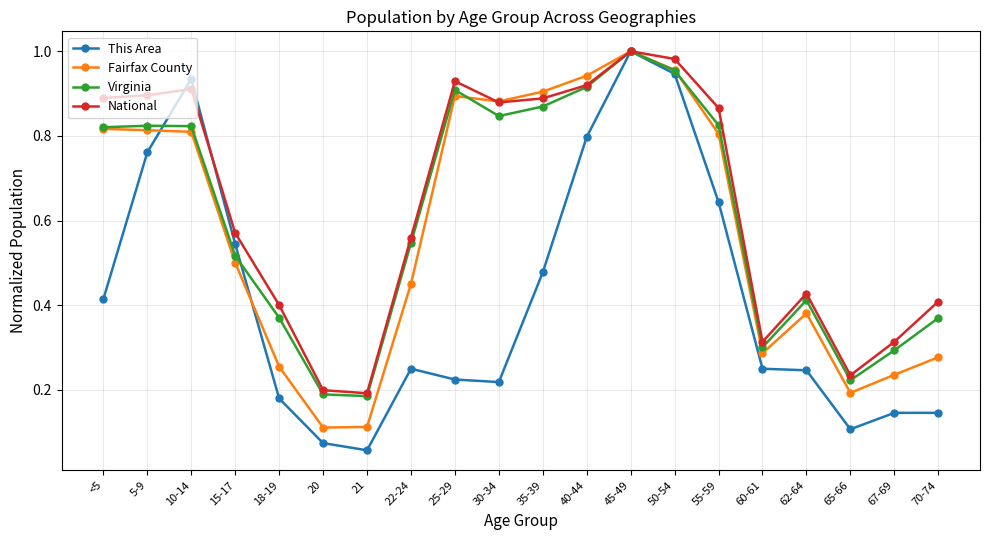

What is the sum of all Virginia values?

12.2